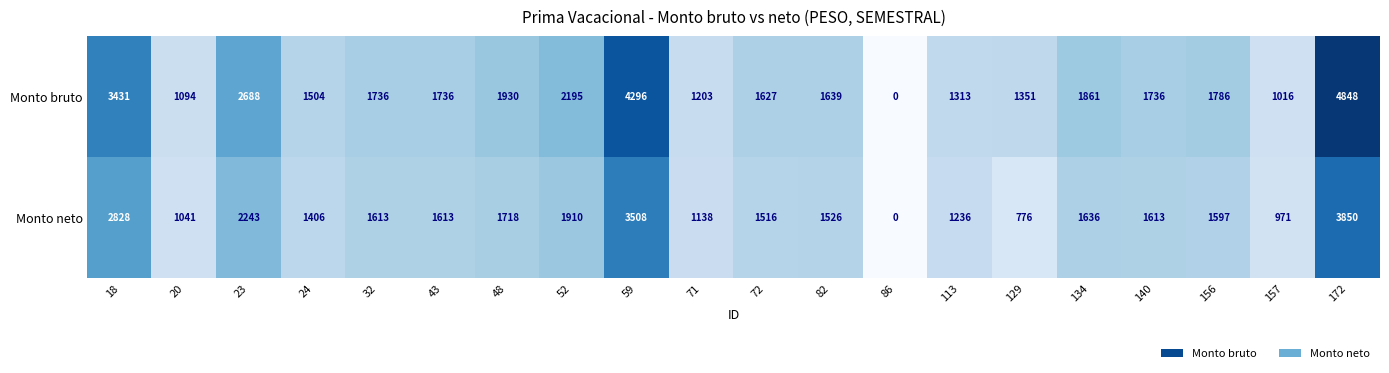

At which label does Monto neto reach its peak?

172